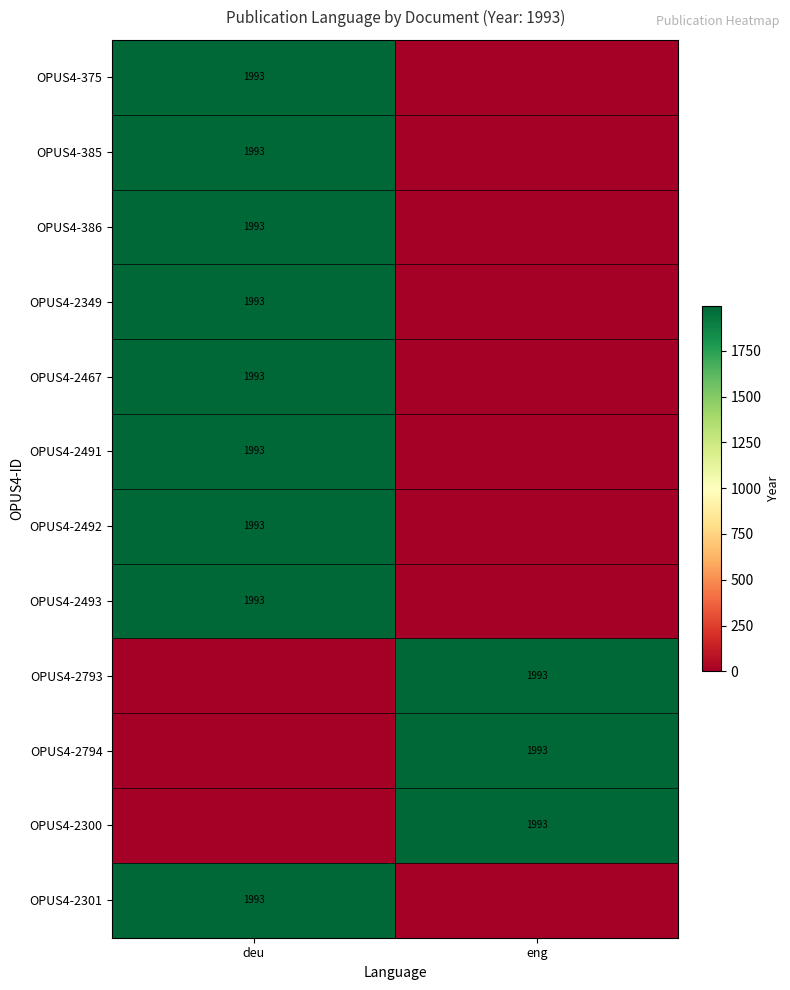

The value of OPUS4-386 at deu is 1993. True or false?

True